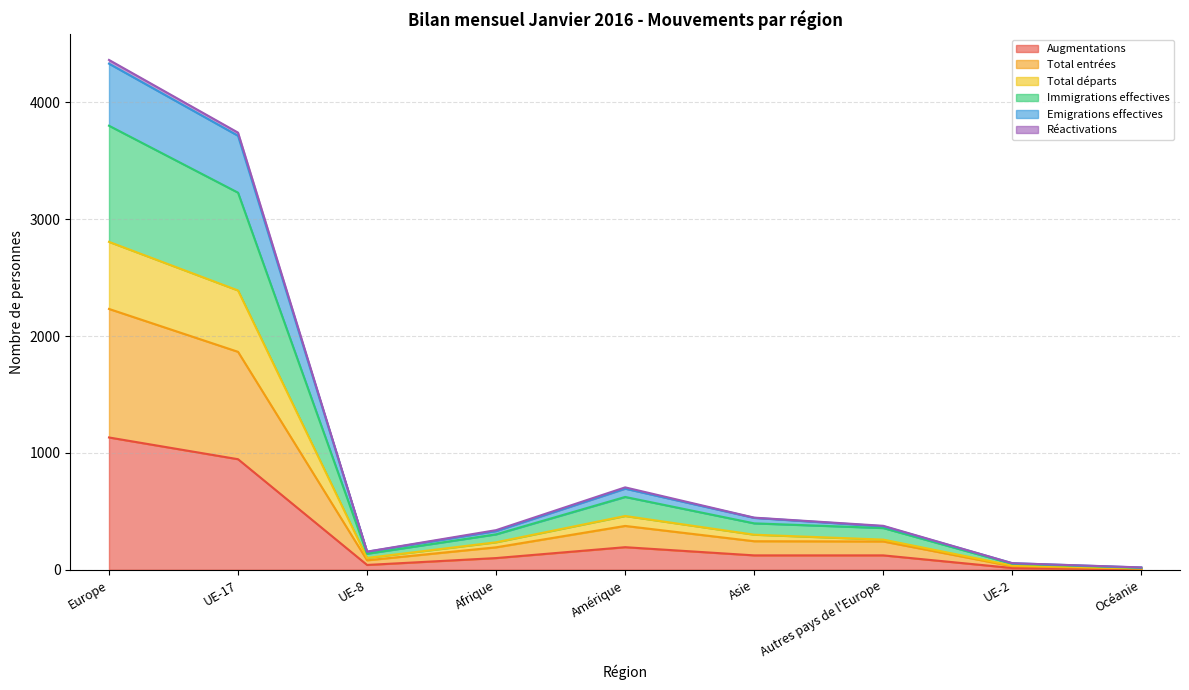

What is the sum of all Augmentations values?

2678